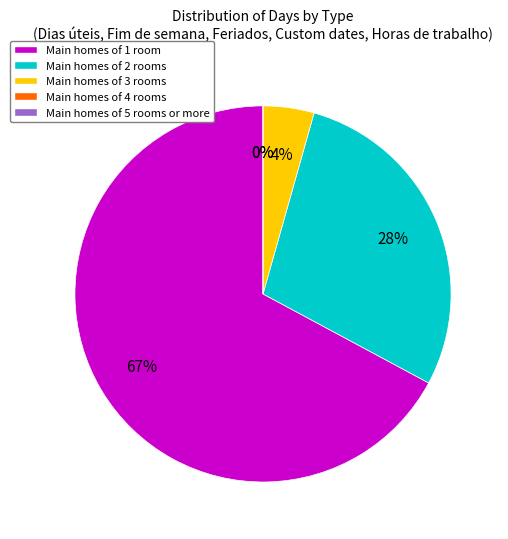

Is it true that Custom dates is 4% of the pie?

False